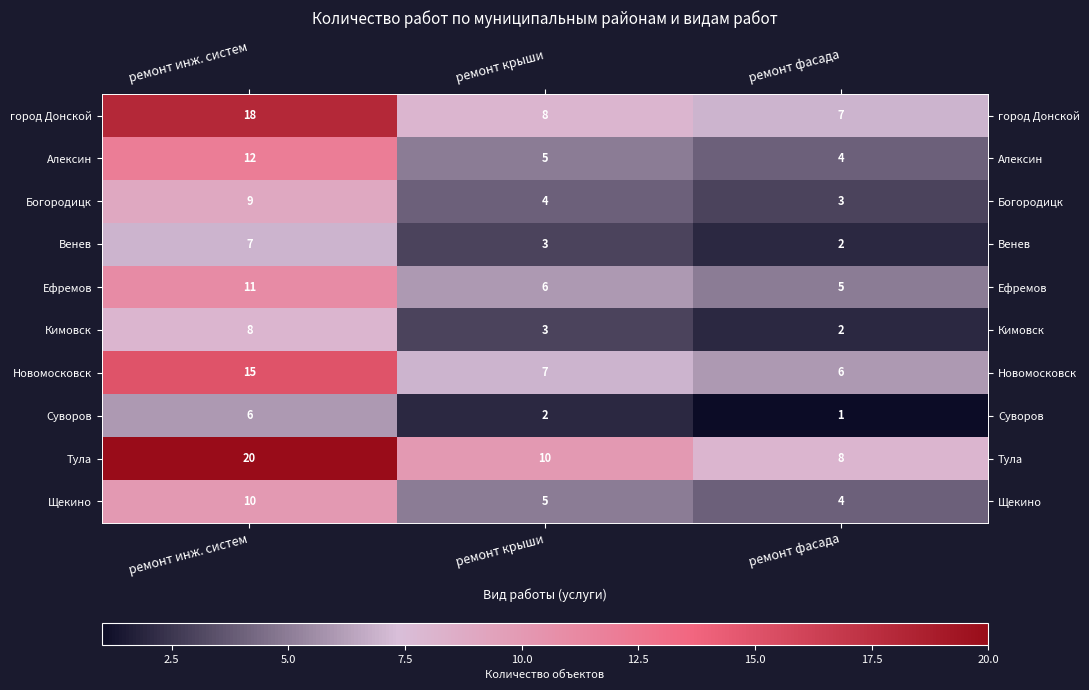

Rank the series by their maximum value, from highest to lowest.

Тула, город Донской, Новомосковск, Алексин, Ефремов, Щекино, Богородицк, Кимовск, Венев, Суворов